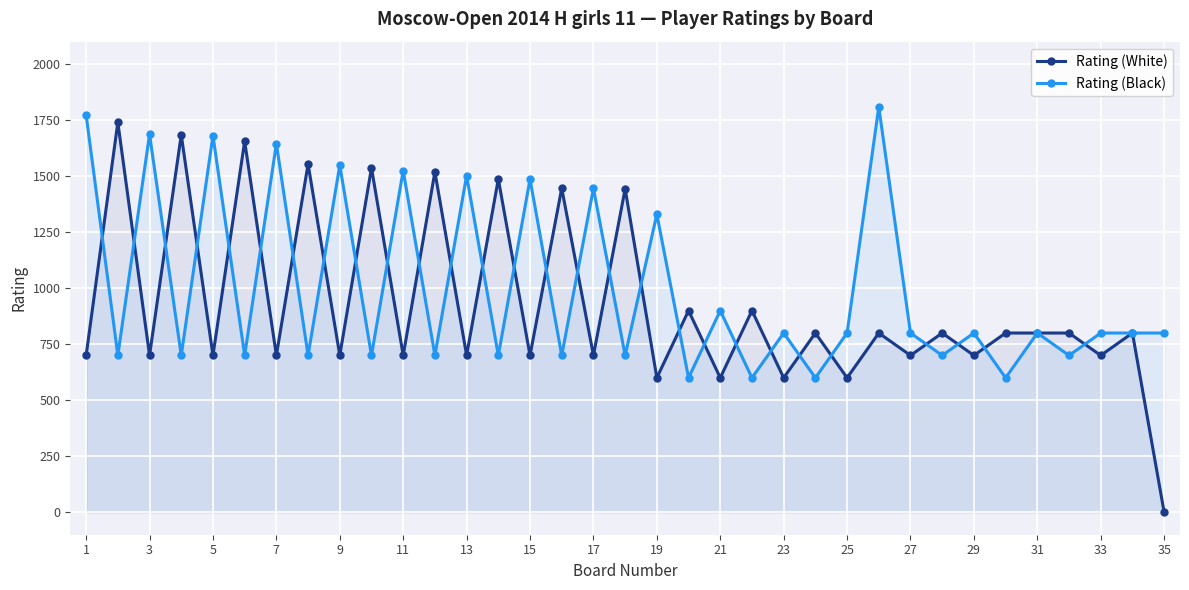

The Rating (Black) series shows 929 at 19. True or false?

False